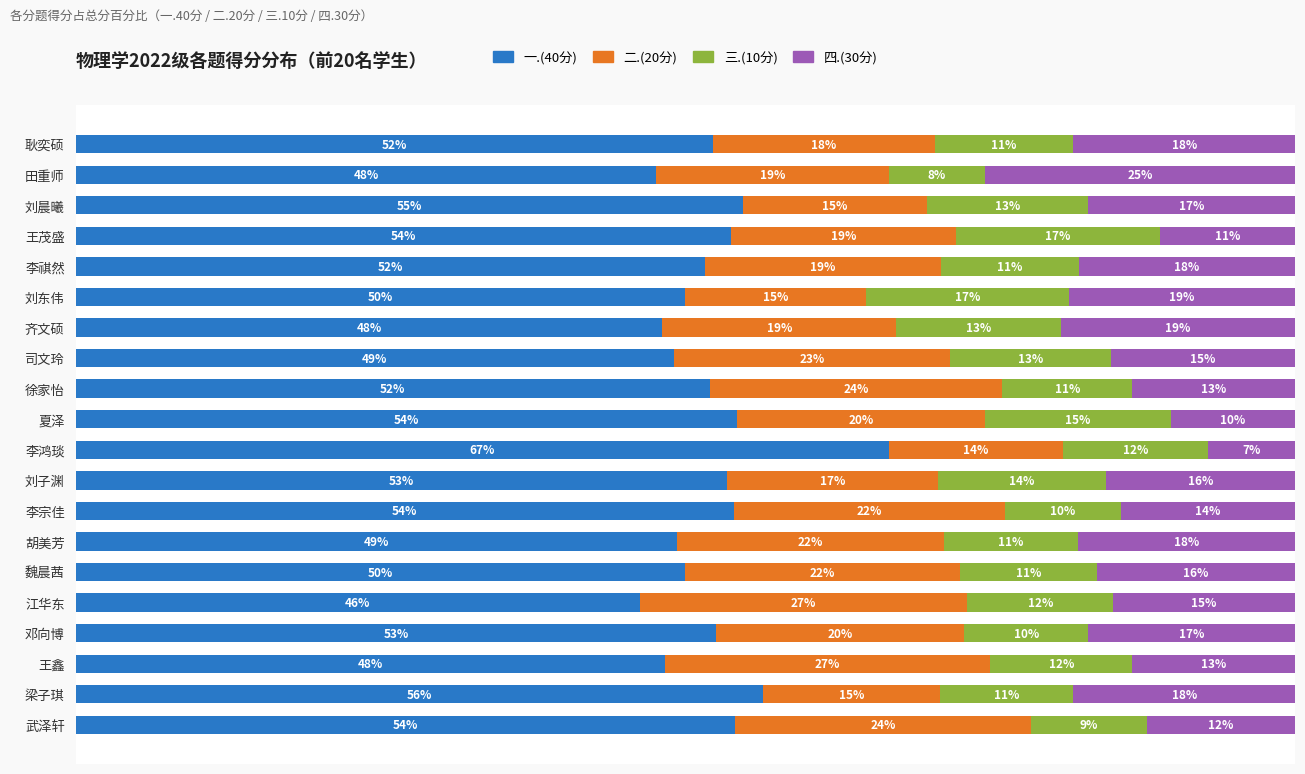

At which label does 一.(40分) reach its peak?

李鸿琰